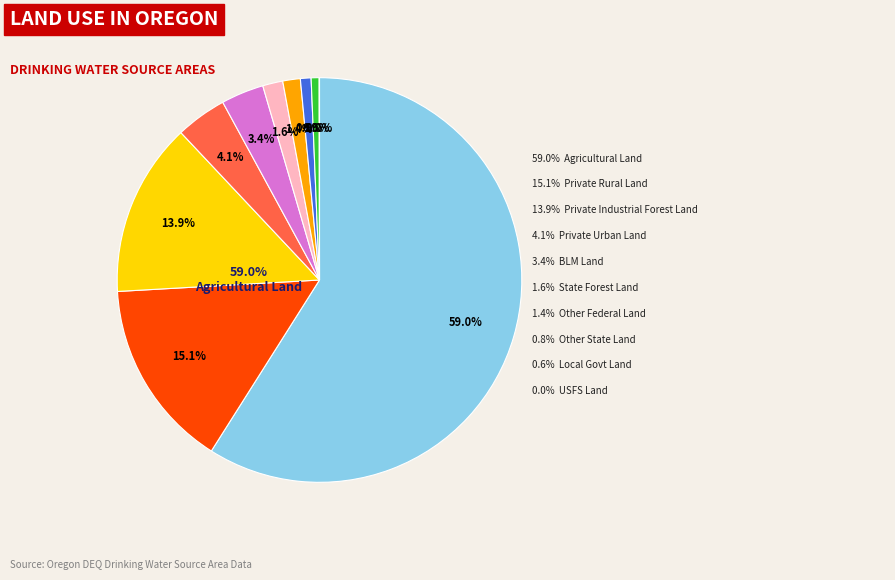

How much of the chart is everything except Local Govt Land?

99.4%